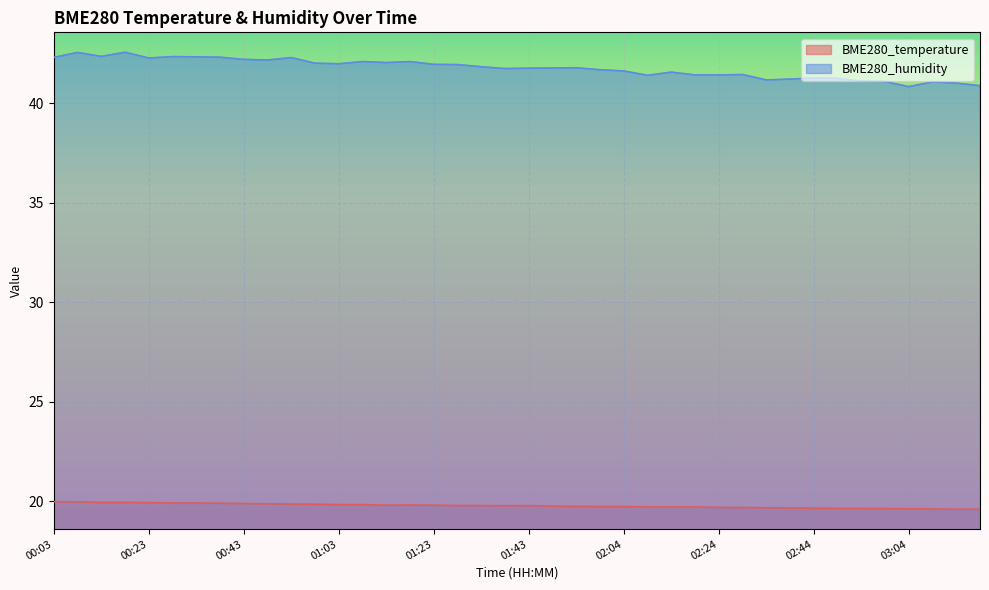

What are all the series names shown in the legend?

BME280_temperature, BME280_humidity